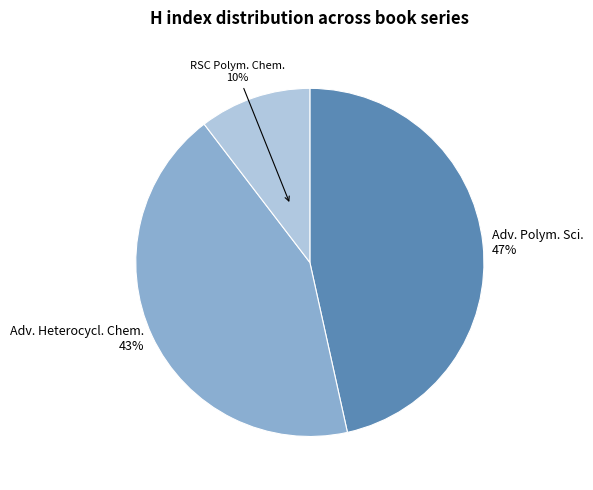

True or false: Adv. Polym. Sci. 47% accounts for 47% of the total.

True